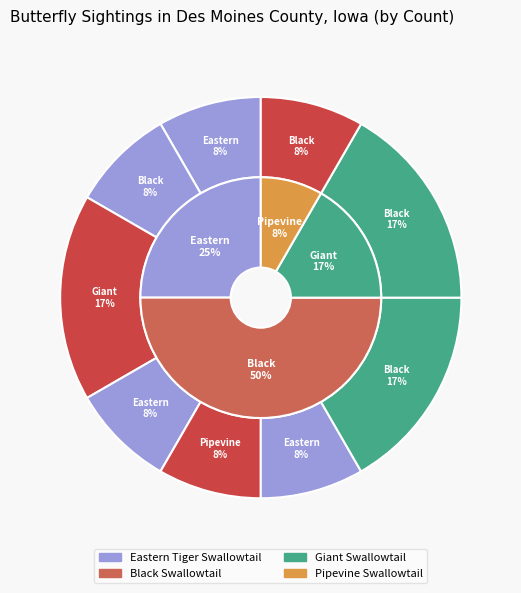

Is Papilio polyxenes (4568) the majority of the pie?

No